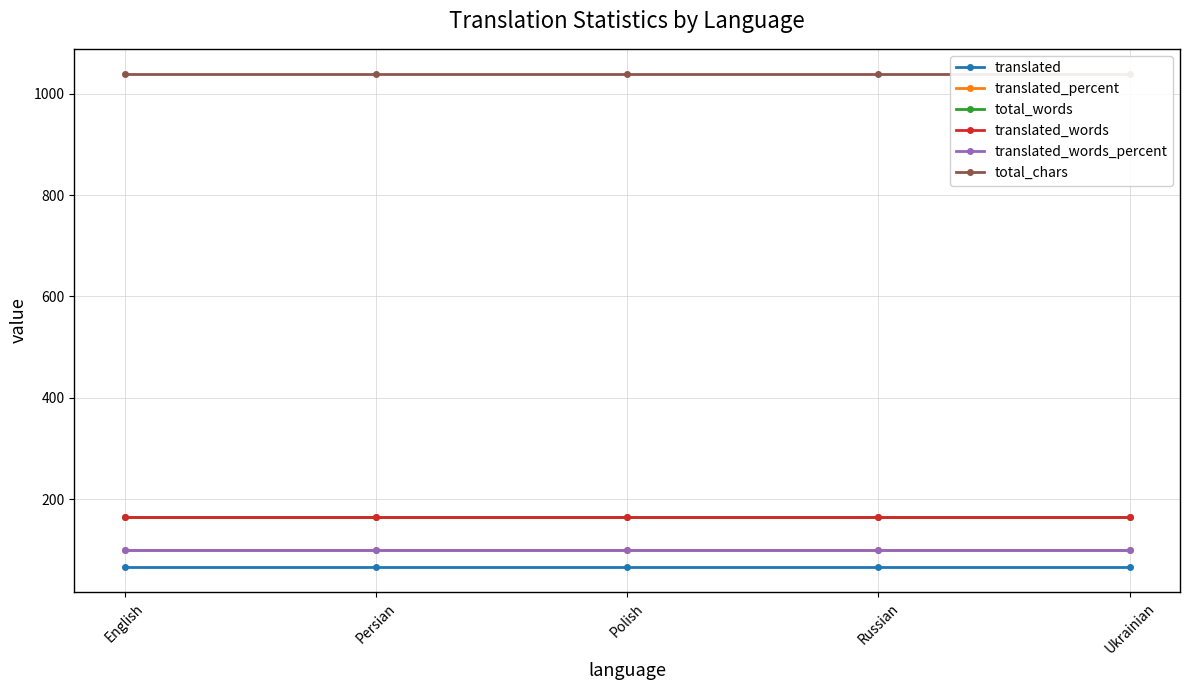

What position from the left is Russian?

4